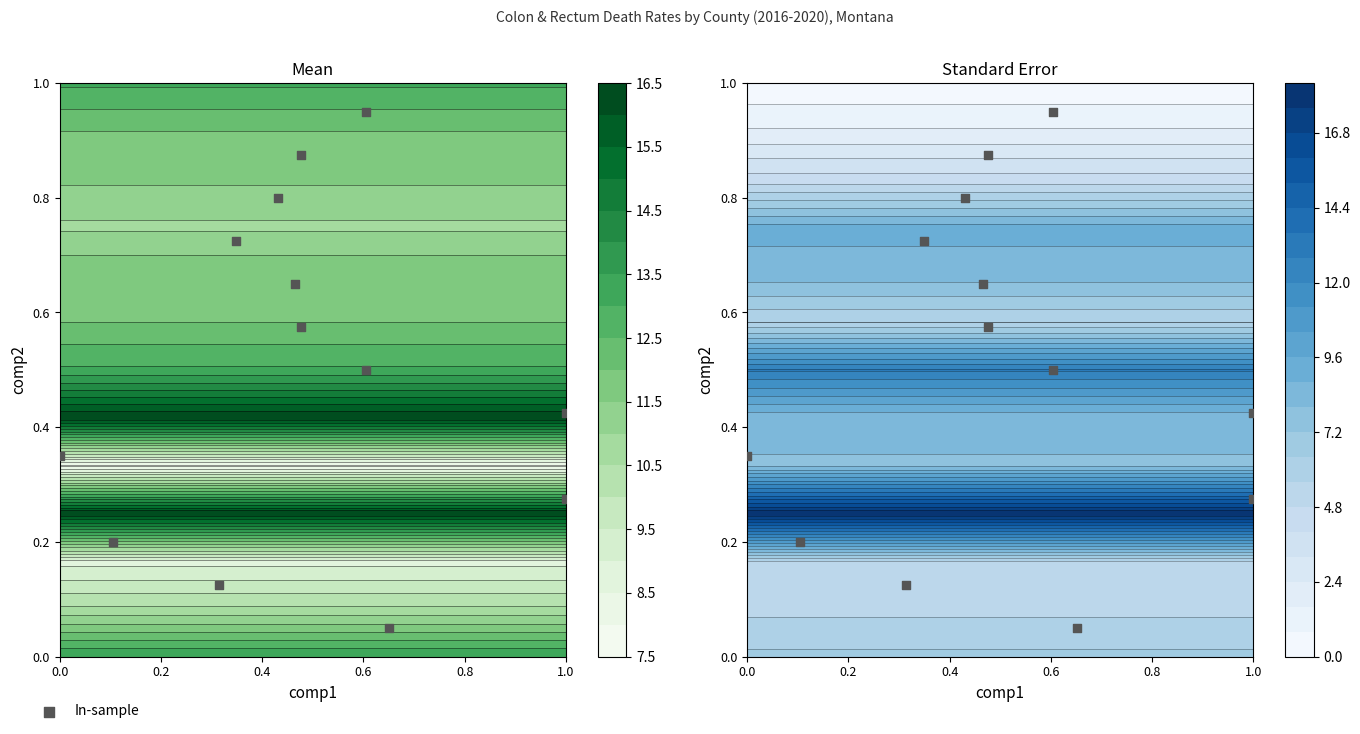

The value at 0.0 is 0.3. True or false?

True